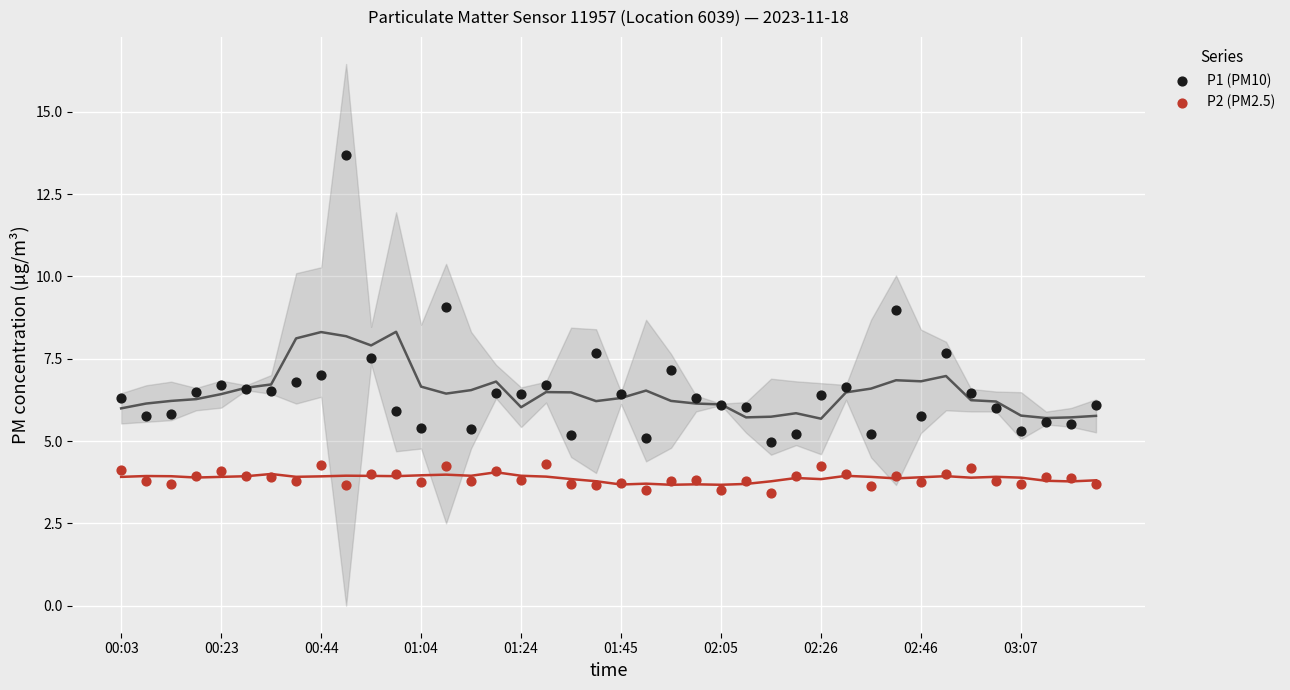

Which series contains the highest Y value?

P1 (PM10)